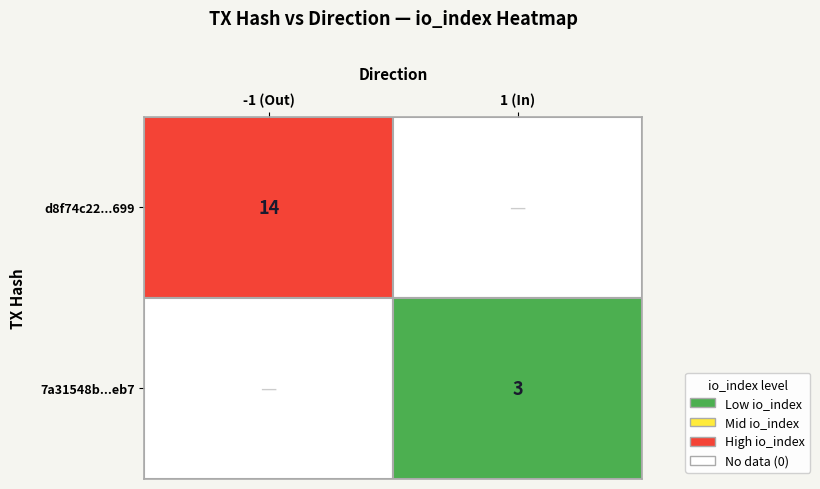

The 7a31548bf6fbdf812dcc6df27952837bcda5eb7 series shows 1 at io_index. True or false?

False